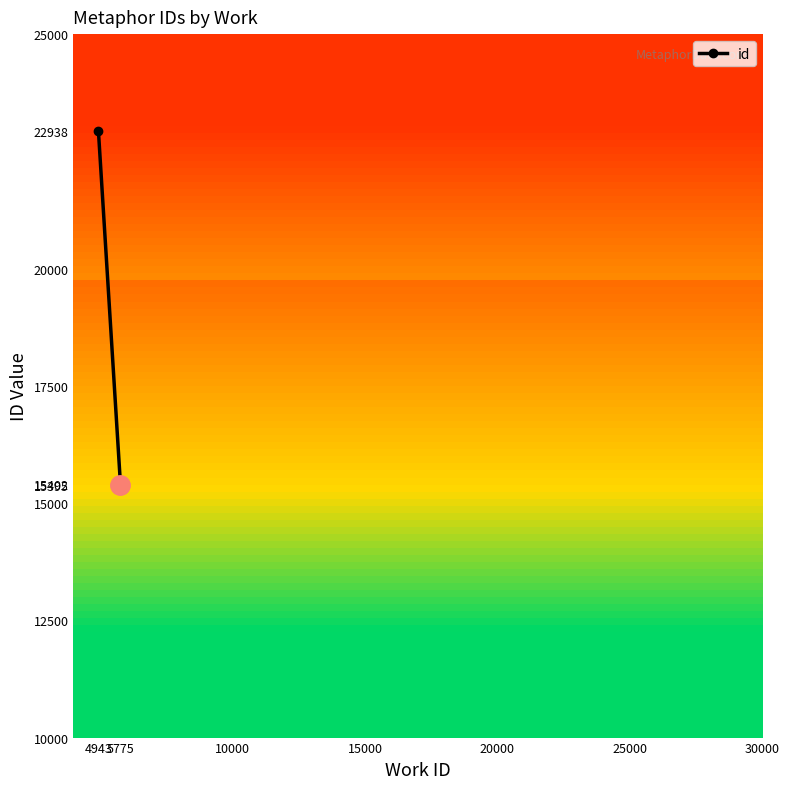

Does the chart display data point markers on the line(s)?

Yes